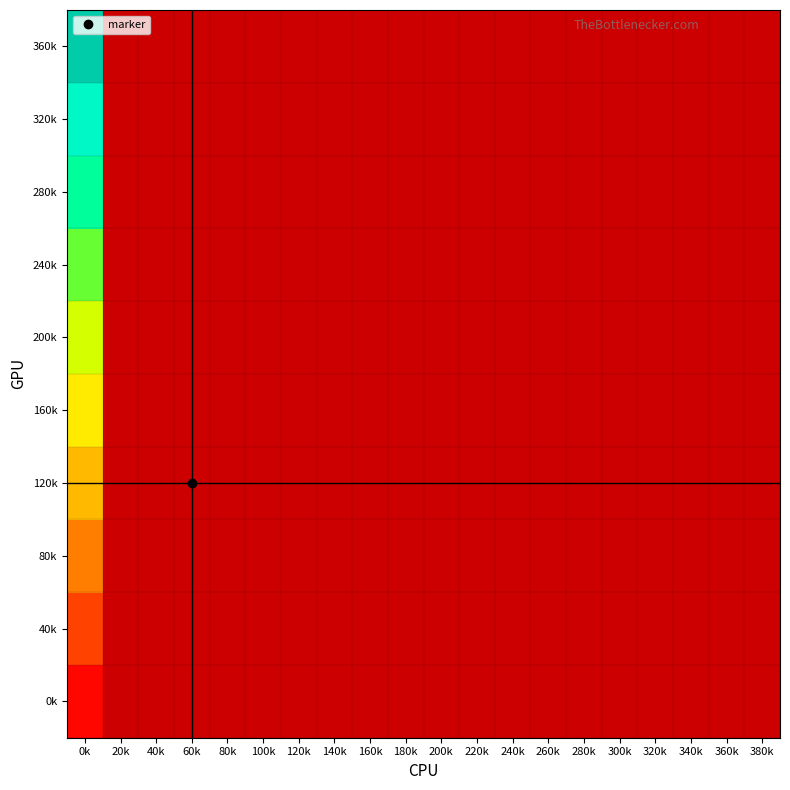

How many categories are shown in the chart?

20